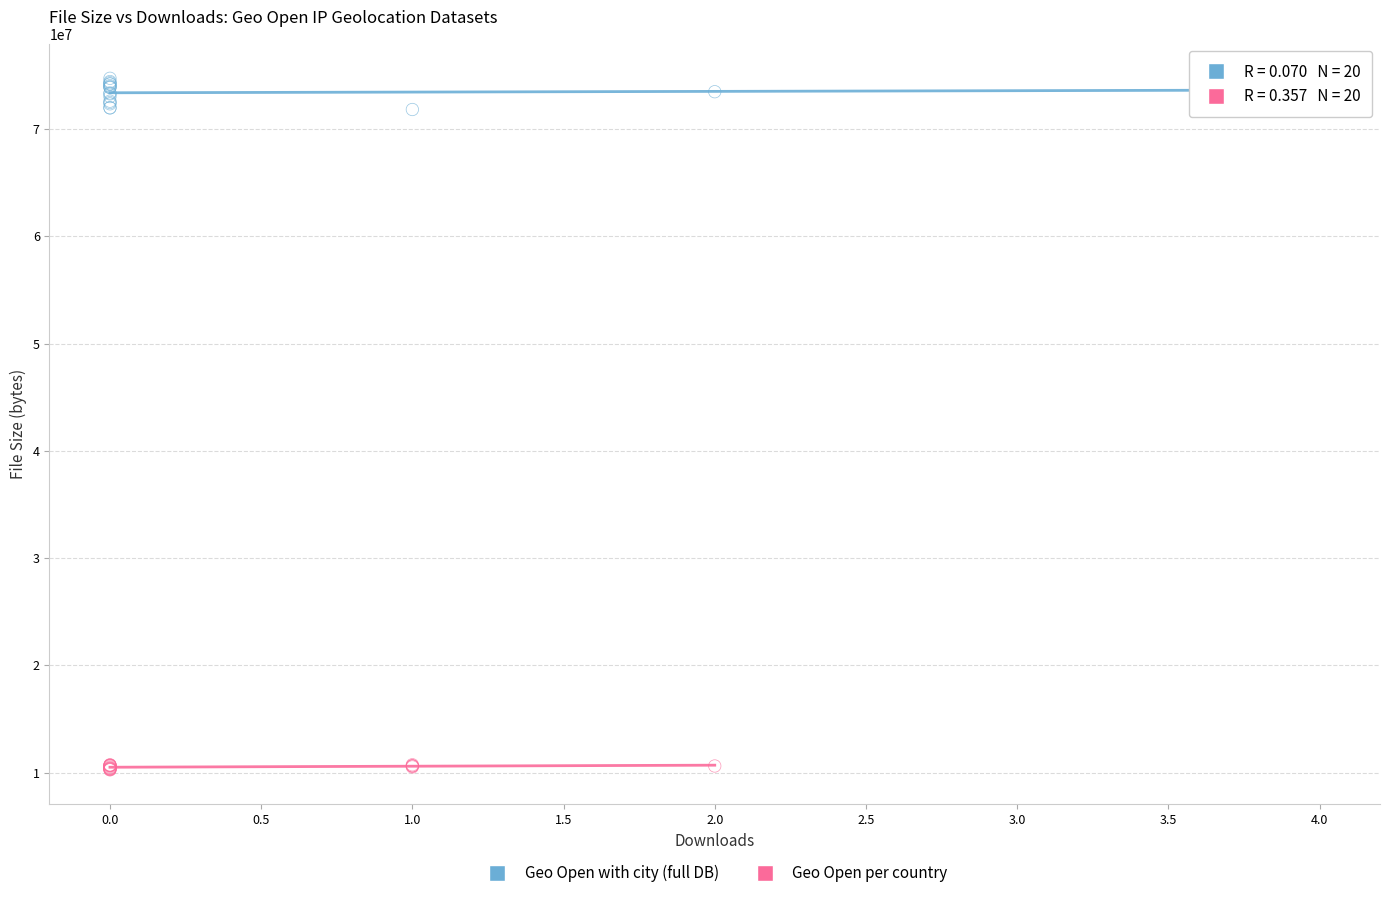

Which series reaches the minimum Y coordinate?

Geo Open per country